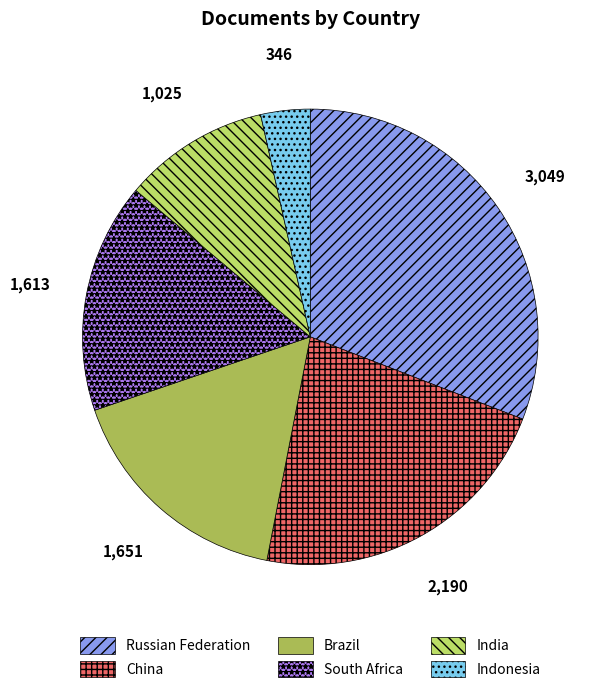

The China slice represents 9% of the pie. True or false?

False